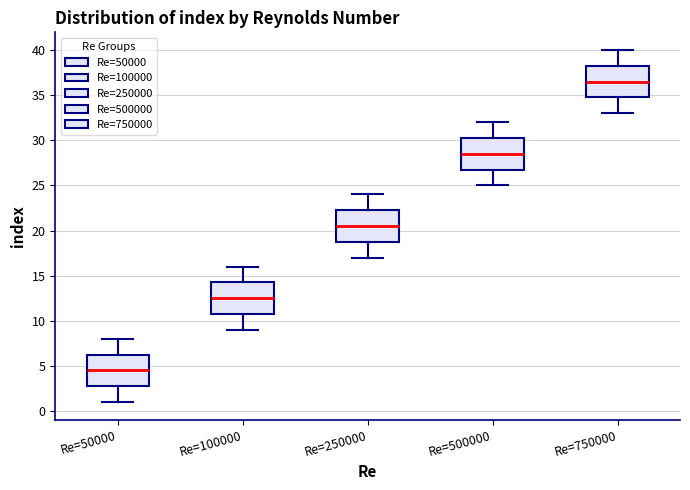

Reading left to right, transcribe this box plot: for each box, give where its median line is, the range the box spans, and where its two whiskers end, as read against the y-axis. The values are not printed on the chart, so give them approximately, as read against the axis.

Re=50000: median 4.5, box 3.0 to 6.5, whiskers 1.0 to 8.0
Re=100000: median 12.5, box 11.0 to 14.5, whiskers 9.0 to 16.0
Re=250000: median 20.5, box 19.0 to 22.5, whiskers 17.0 to 24.0
Re=500000: median 28.5, box 27.0 to 30.5, whiskers 25.0 to 32.0
Re=750000: median 36.5, box 35.0 to 38.5, whiskers 33.0 to 40.0